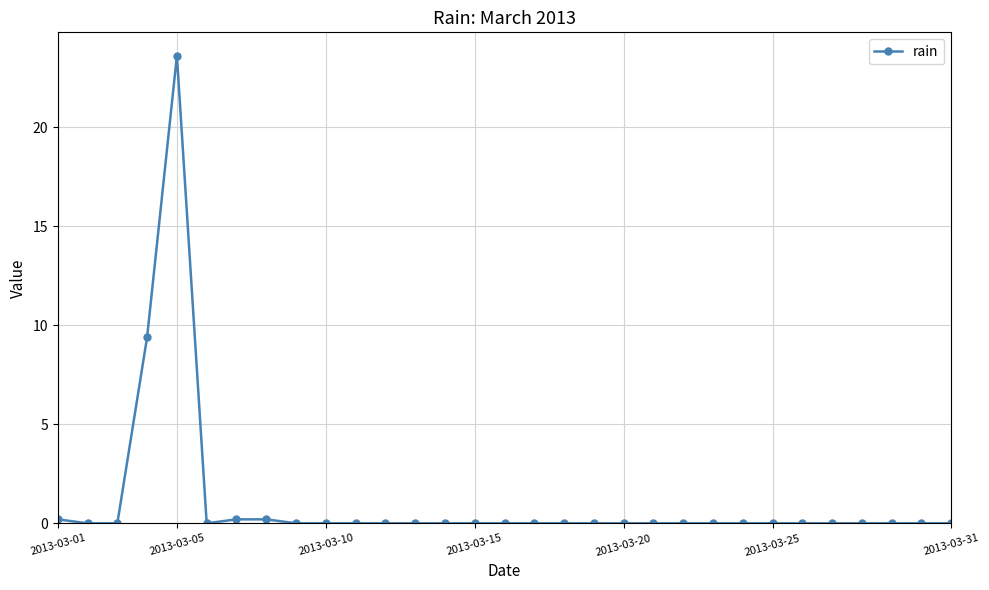

How many series are shown in this chart?

1